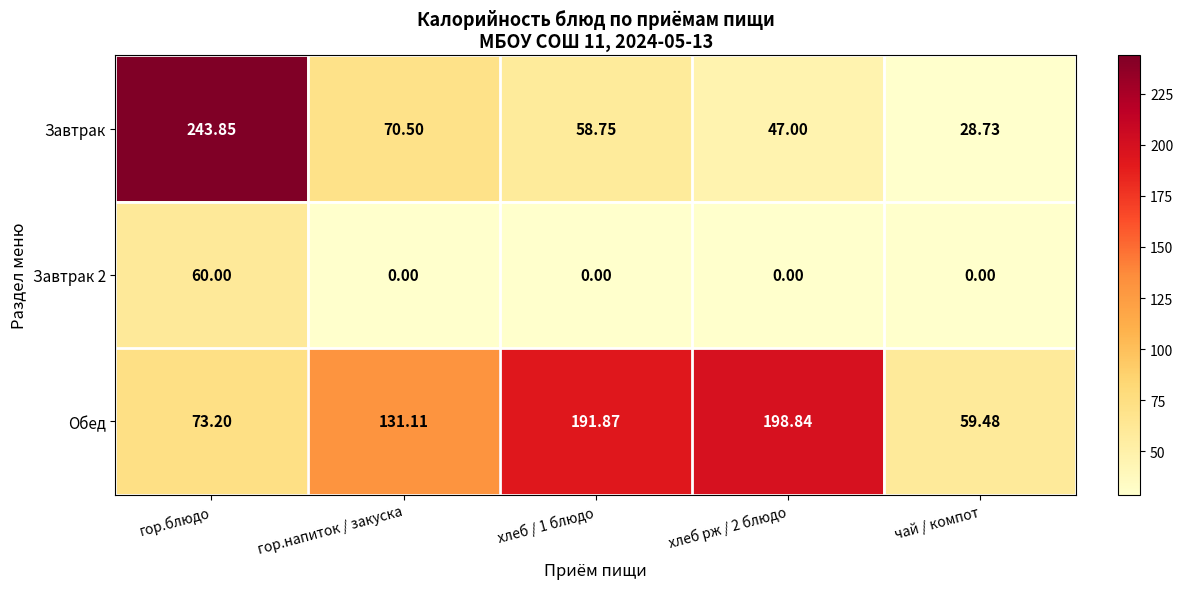

Which series has the largest range (max minus min)?

Завтрак